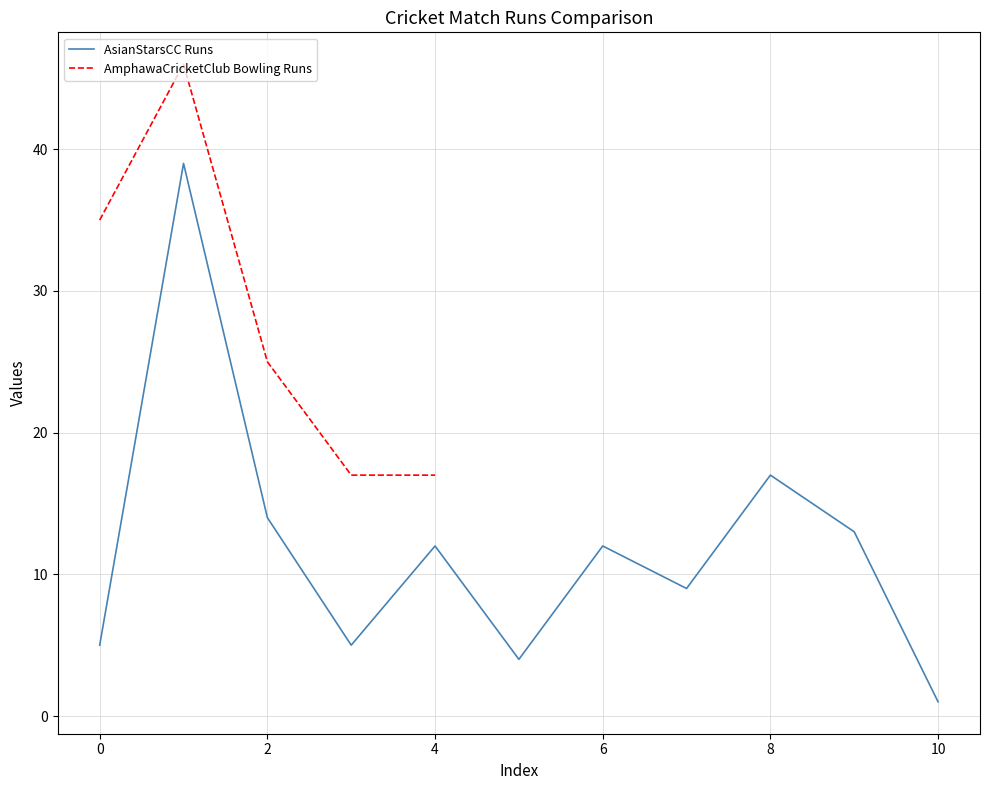

What is the difference between the maximum and minimum values?

38